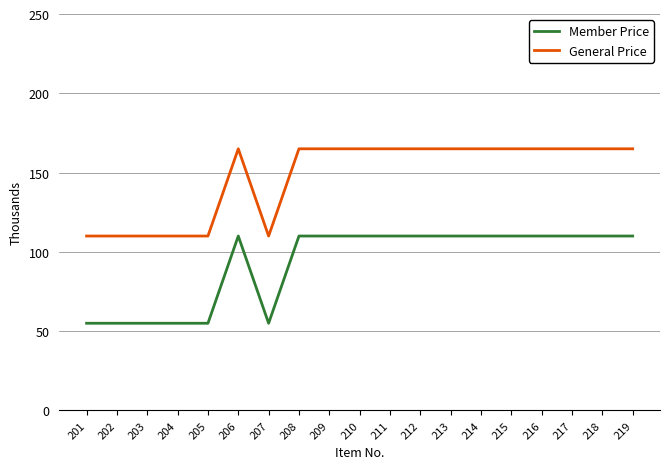

What is the spread (max minus min) of values at 216?

55